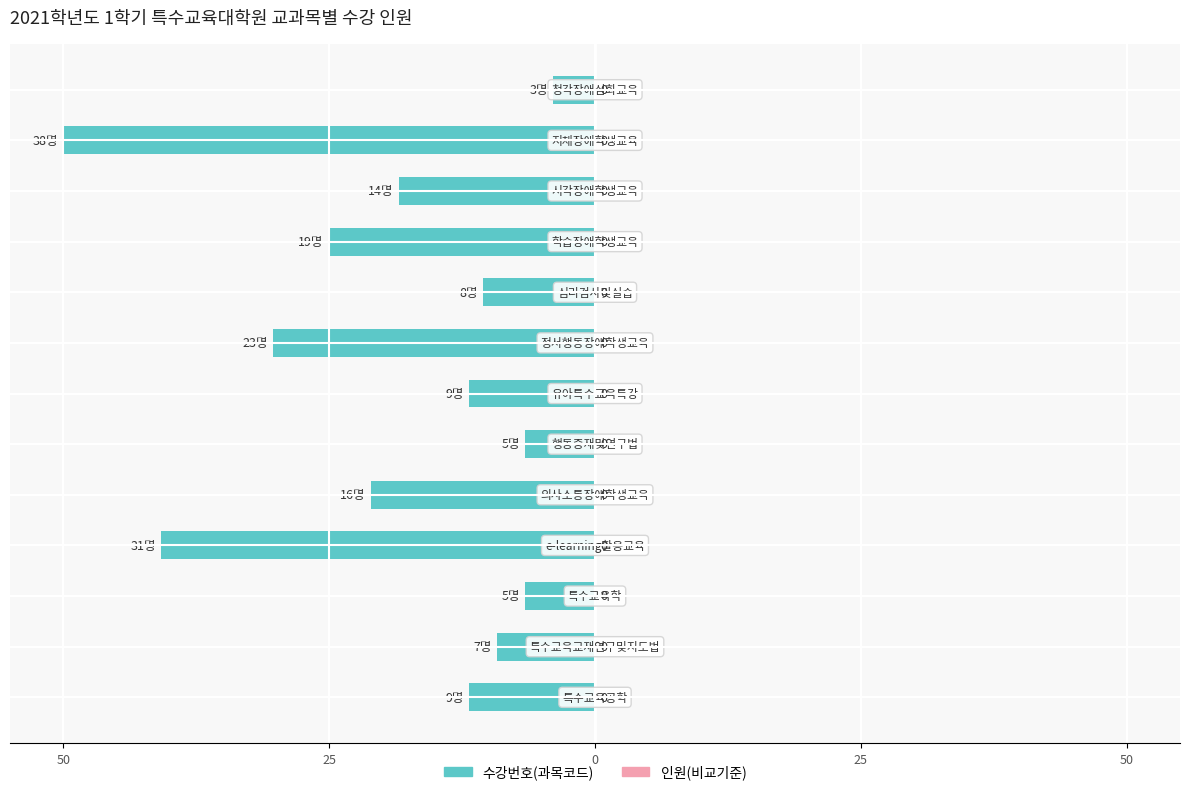

Are the bars horizontal?

Yes